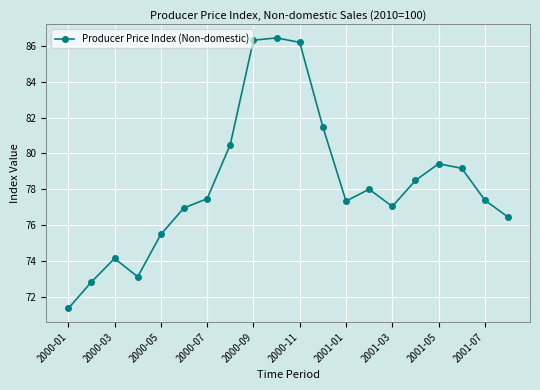

What is the value of the 8th point from the left?

80.5